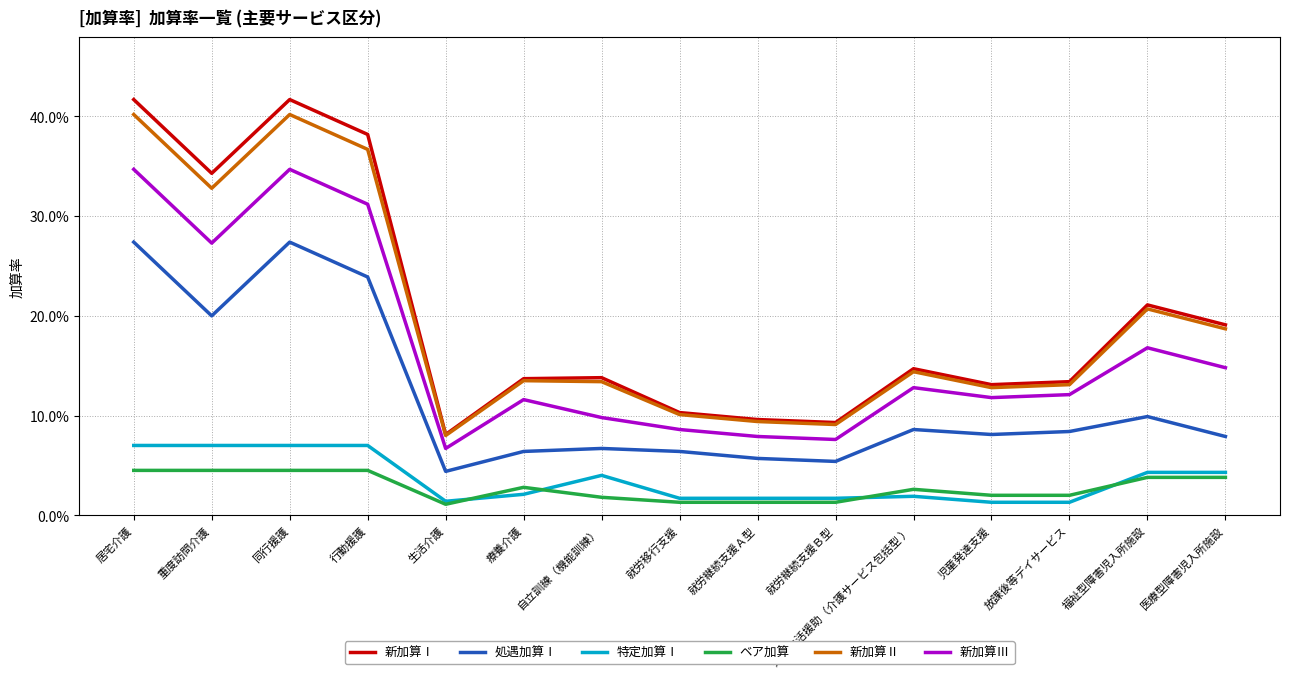

At which label is 新加算Ⅰ closest to 0?

生活介護